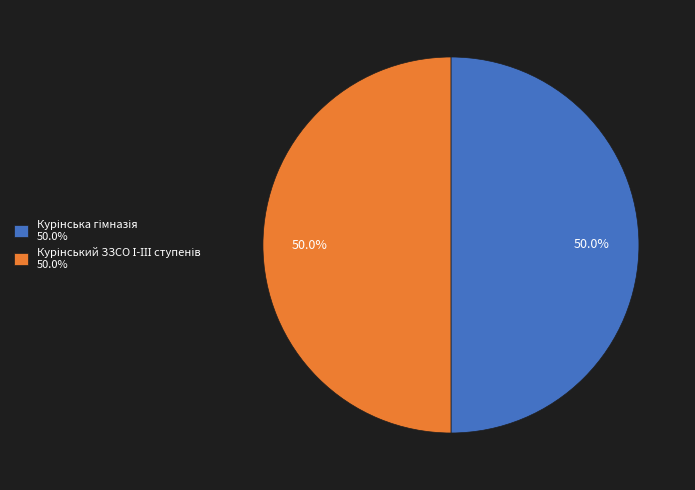

True or false: Курінський ЗЗСО І-ІІІ ступенів accounts for 50% of the total.

True